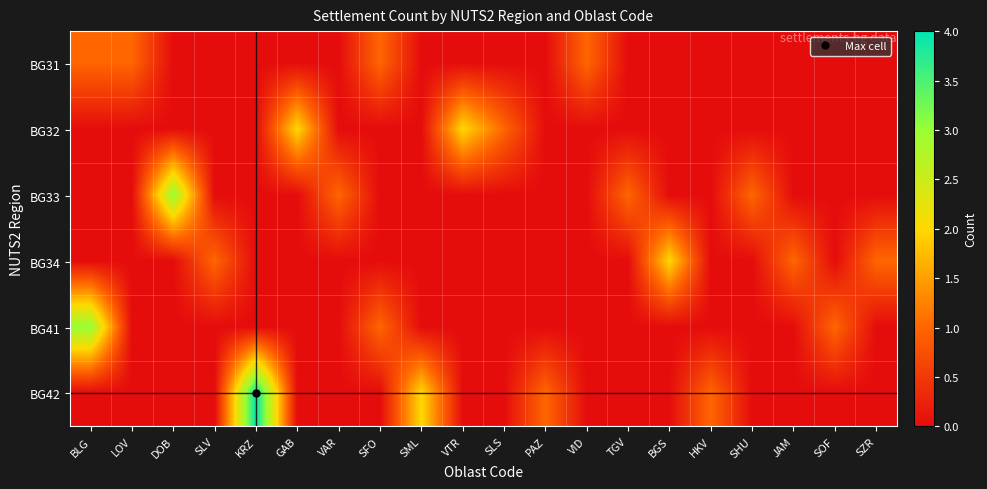

Which series has the largest range (max minus min)?

BG42